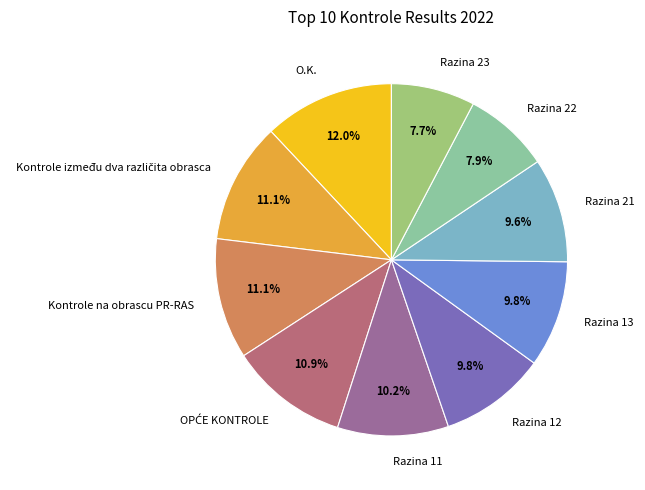

Which slice is the largest?

O.K.